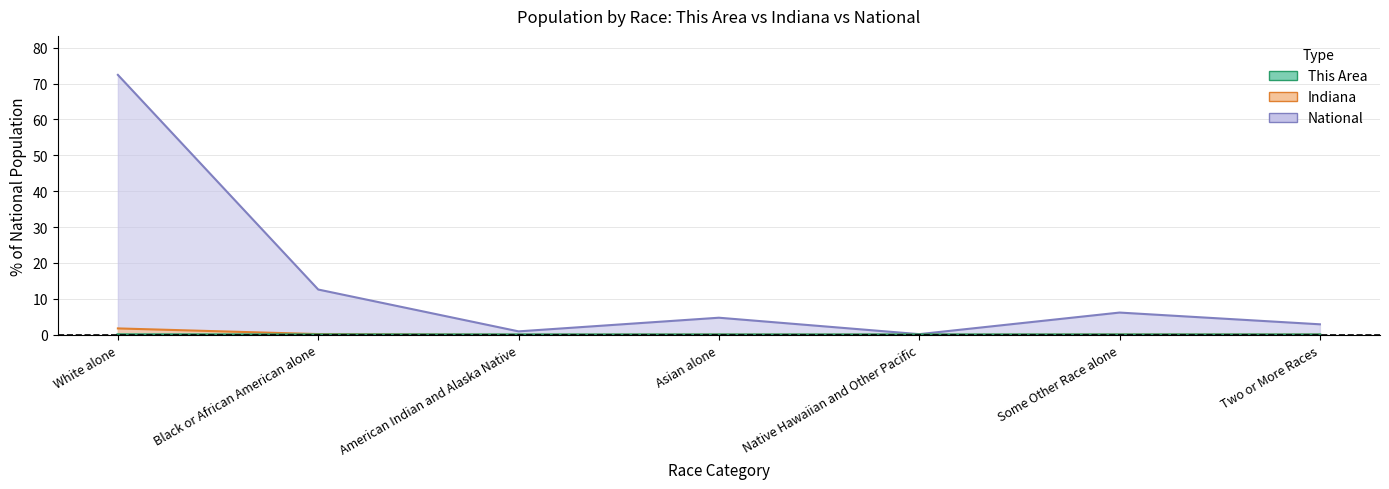

The Indiana series shows 0.3 at Black or African American alone. True or false?

False